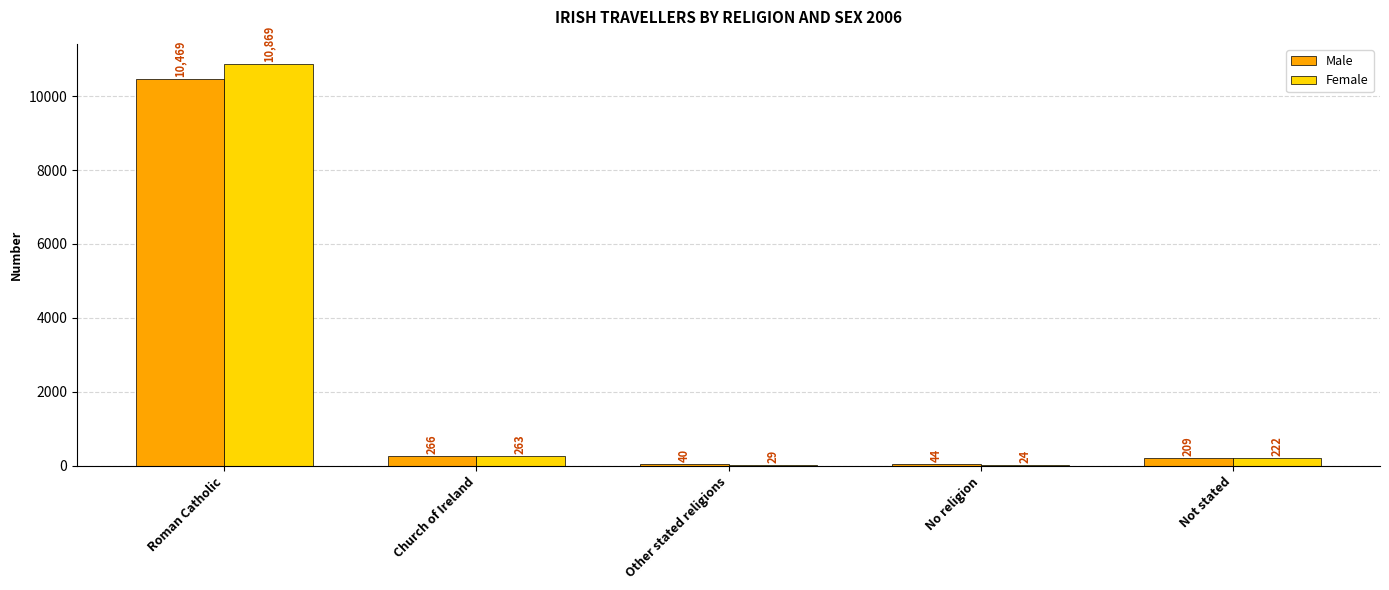

Reading left to right, list all the values displayed in this chart.

Male: Roman Catholic=10469	Church of Ireland=266	Other stated religions=40	No religion=44	Not stated=209
Female: Roman Catholic=10869	Church of Ireland=263	Other stated religions=29	No religion=24	Not stated=222